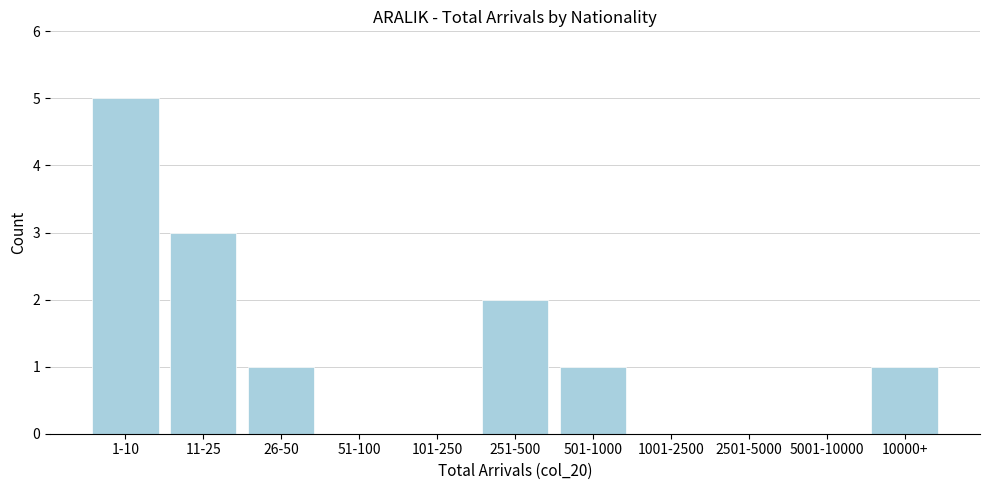

Reading left to right, extract all data points from this chart.

1-10=5	11-25=3	26-50=1	51-100=0	101-250=0	251-500=2	501-1000=1	1001-2500=0	2501-5000=0	5001-10000=0	10000+=1